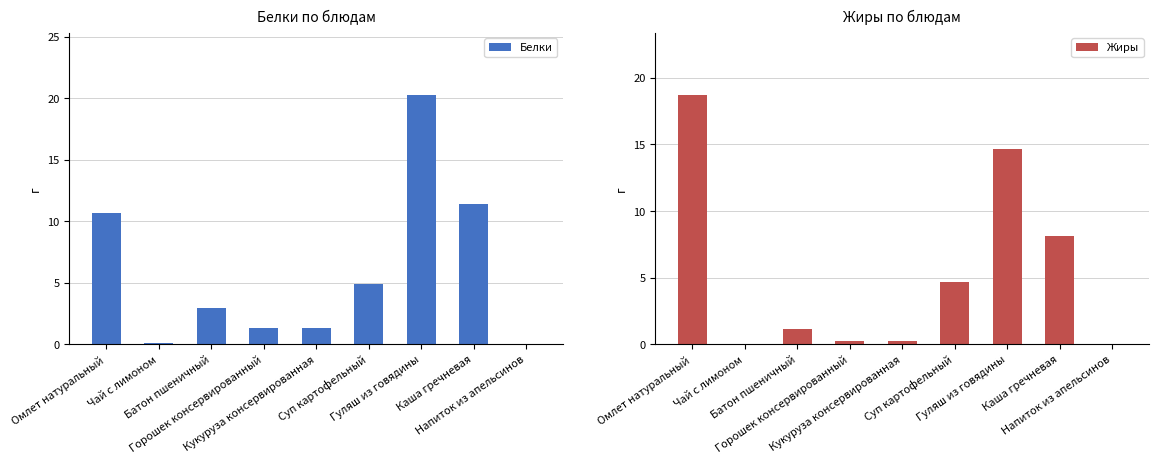

Reading left to right, what are all the values shown in this chart?

Белки: 10.7	0.2	3.0	1.3	1.3	4.9	20.2	11.4	0.0
Жиры: 18.7	0.0	1.2	0.2	0.2	4.7	14.6	8.1	0.0